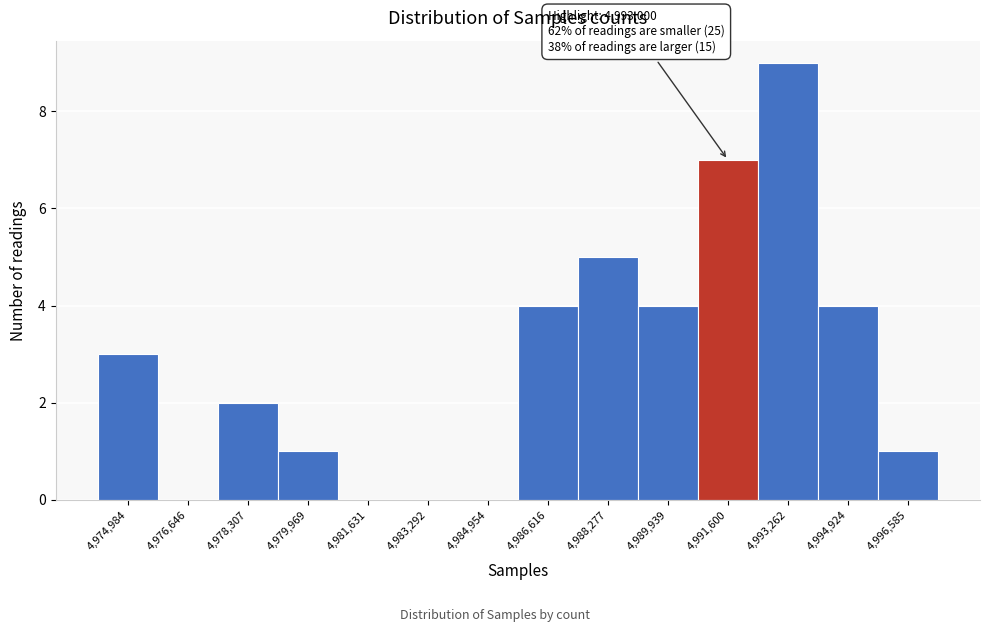

Reading right to left, transcribe all the data shown in this chart.

4,996,585=1	4,994,924=4	4,993,262=9	4,991,600=7	4,989,939=4	4,988,277=5	4,986,616=4	4,984,954=0	4,983,292=0	4,981,631=0	4,979,969=1	4,978,307=2	4,976,646=0	4,974,984=3